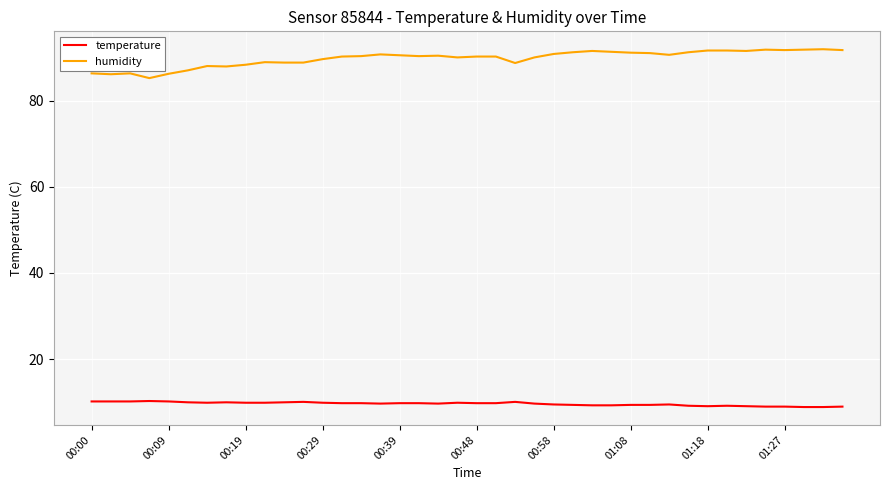

True or false: temperature and humidity cross at least once.

False